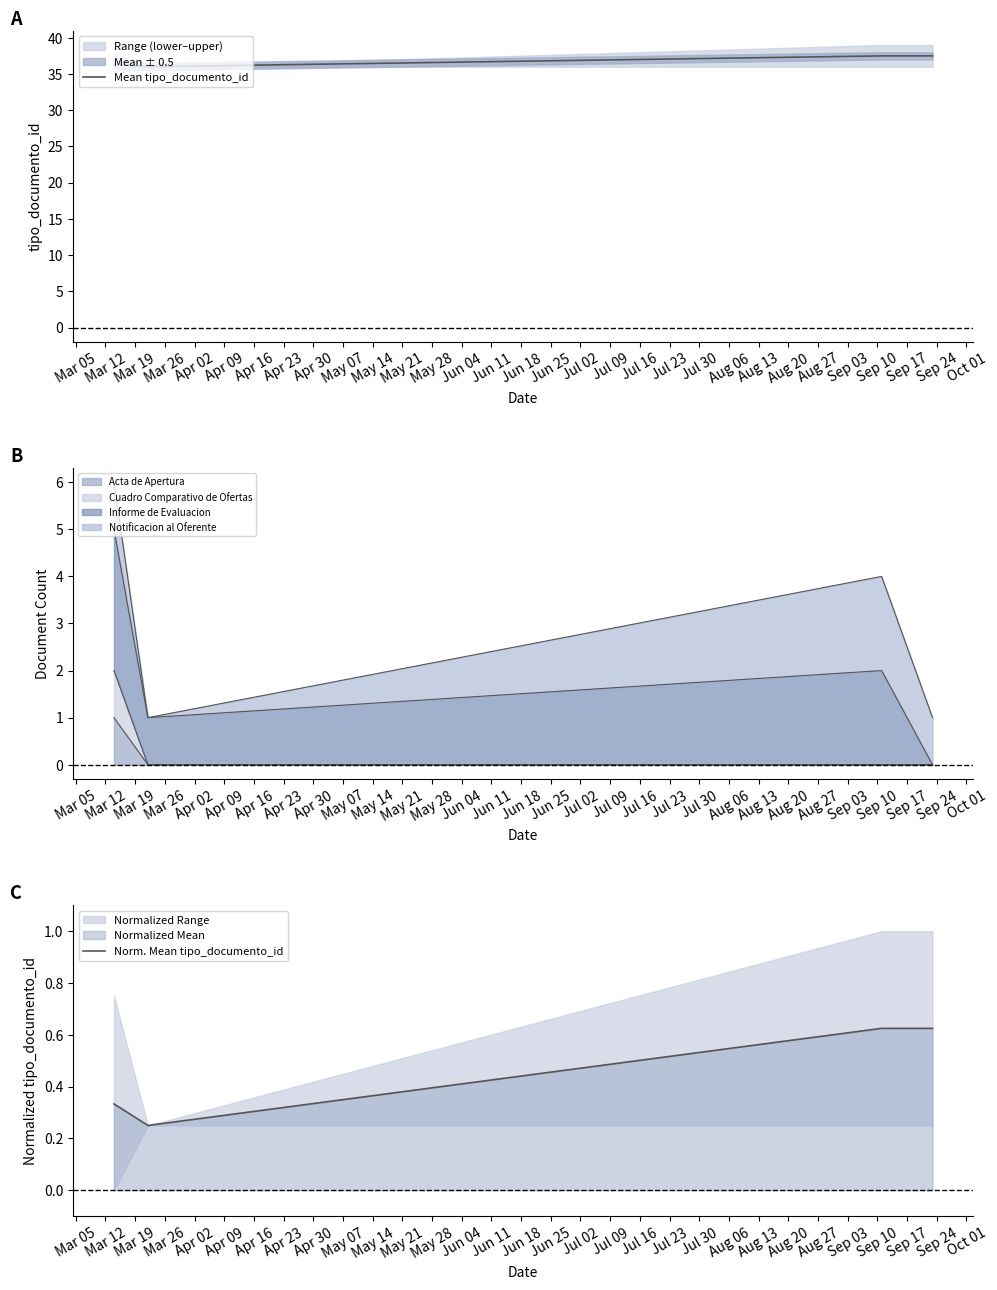

At how many categories does at least one series exceed 34?

4